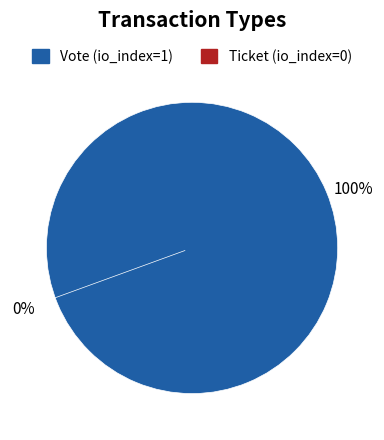

Is there any slice that represents more than half of the pie?

Yes